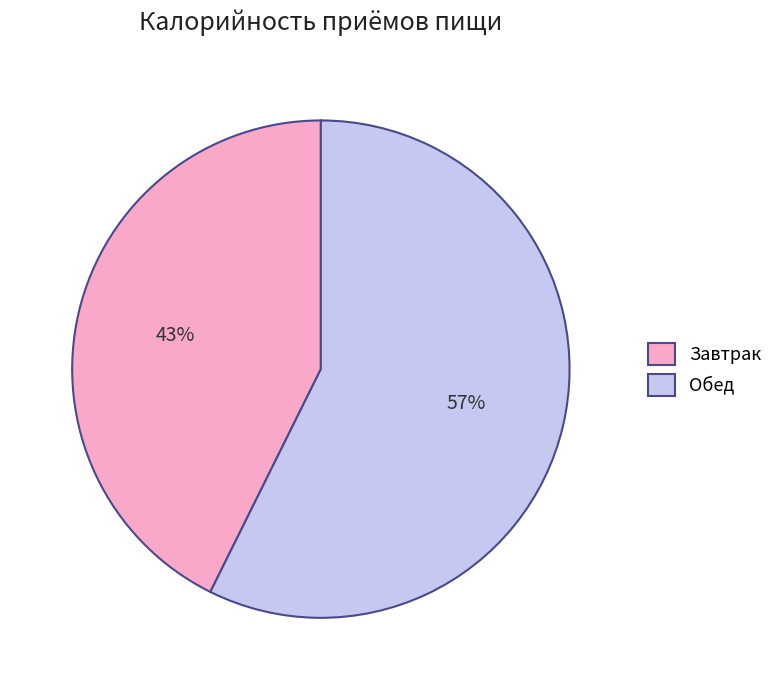

Which category has the biggest portion of the pie?

Обед